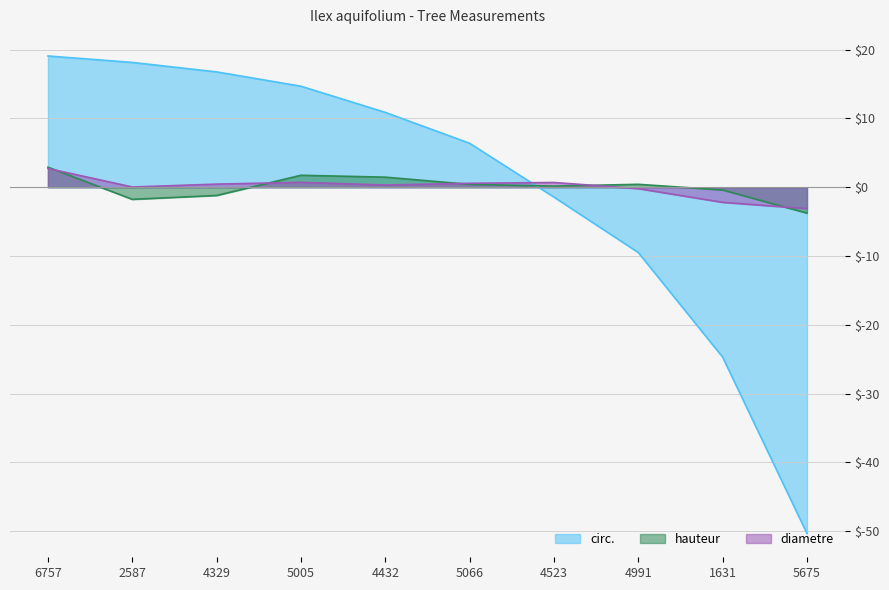

Is the value of diametre at 4432 greater than the value of circ. at 4523?

Yes